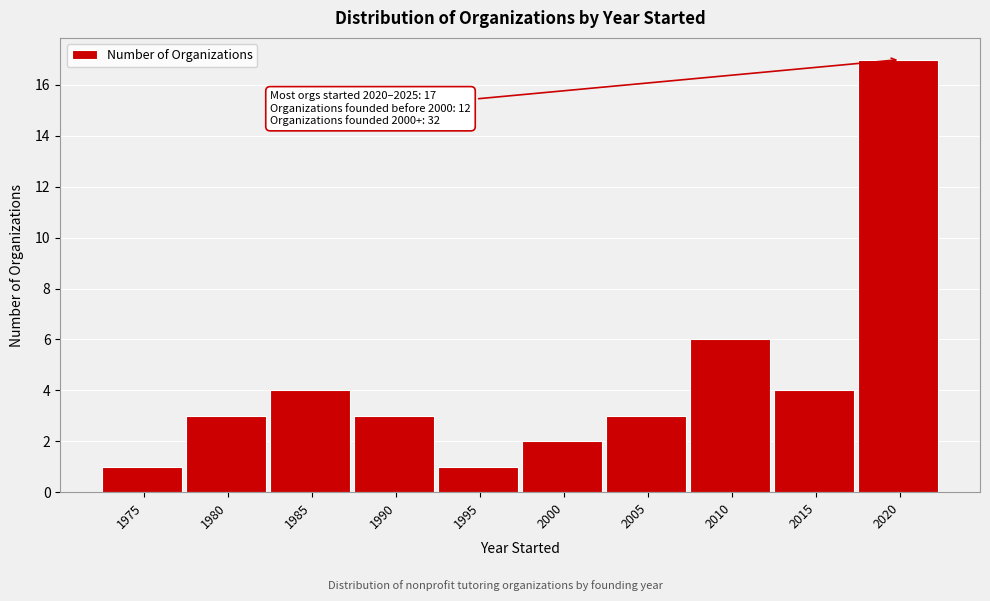

Reading right to left, what are all the values shown in this chart?

17	4	6	3	2	1	3	4	3	1